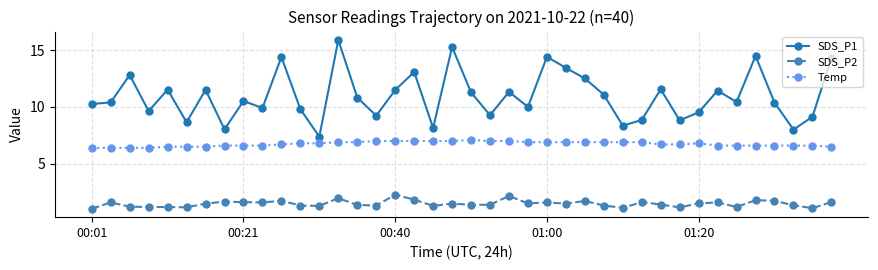

Which series has the widest spread of values?

SDS_P1